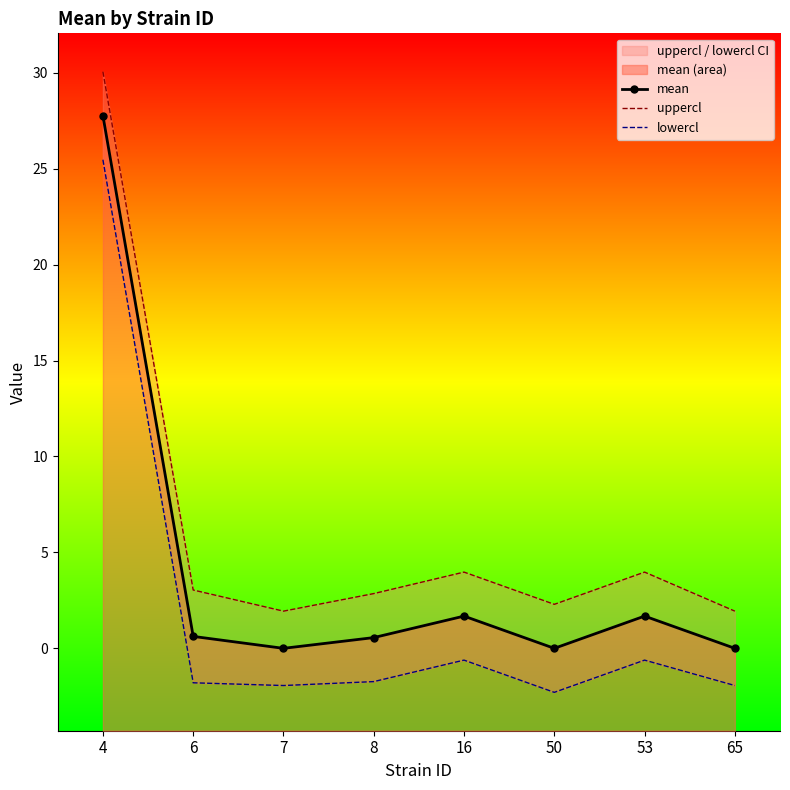

Reading right to left, what are all the values shown in this chart?

mean: 0.0	1.7	0.0	1.7	0.6	0.0	0.6	27.8
uppercl: 1.9	4.0	2.3	4.0	2.9	1.9	3.0	30.1
lowercl: -1.9	-0.6	-2.3	-0.6	-1.7	-1.9	-1.8	25.5